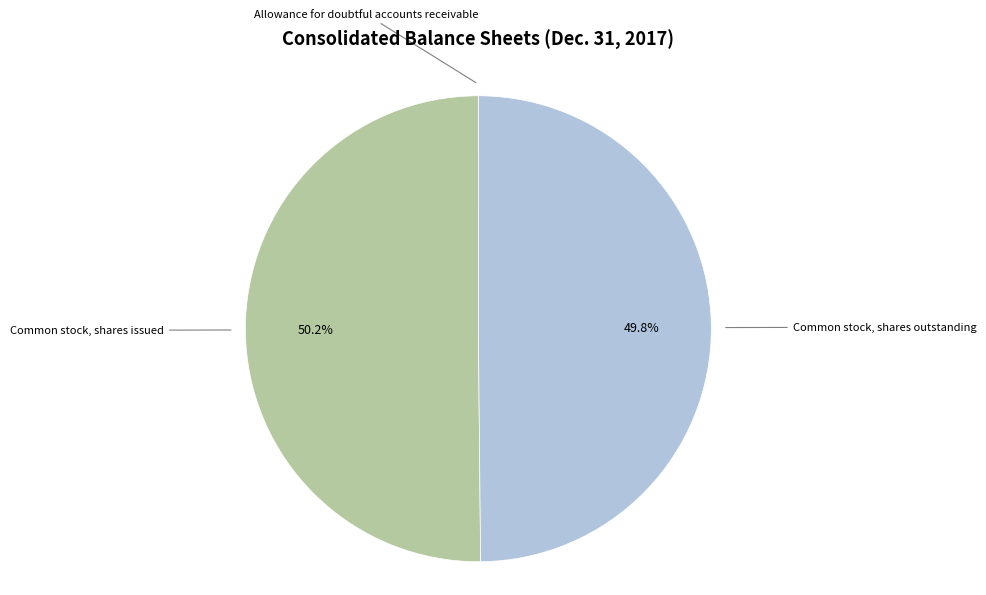

Combined, do Common stock, shares outstanding and Common stock, shares issued account for over 50%?

Yes